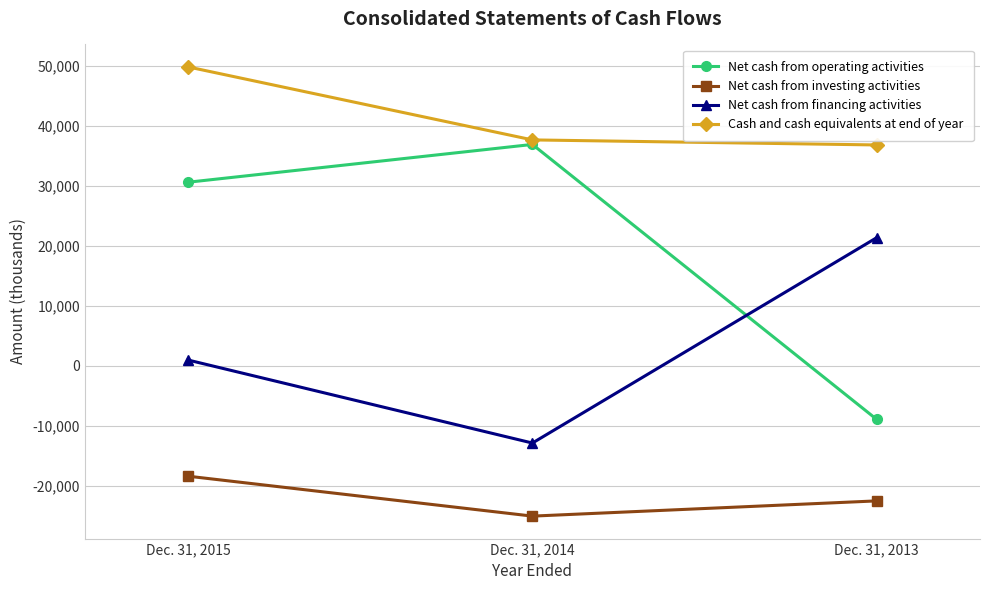

What is the minimum value shown in the chart?

-25066